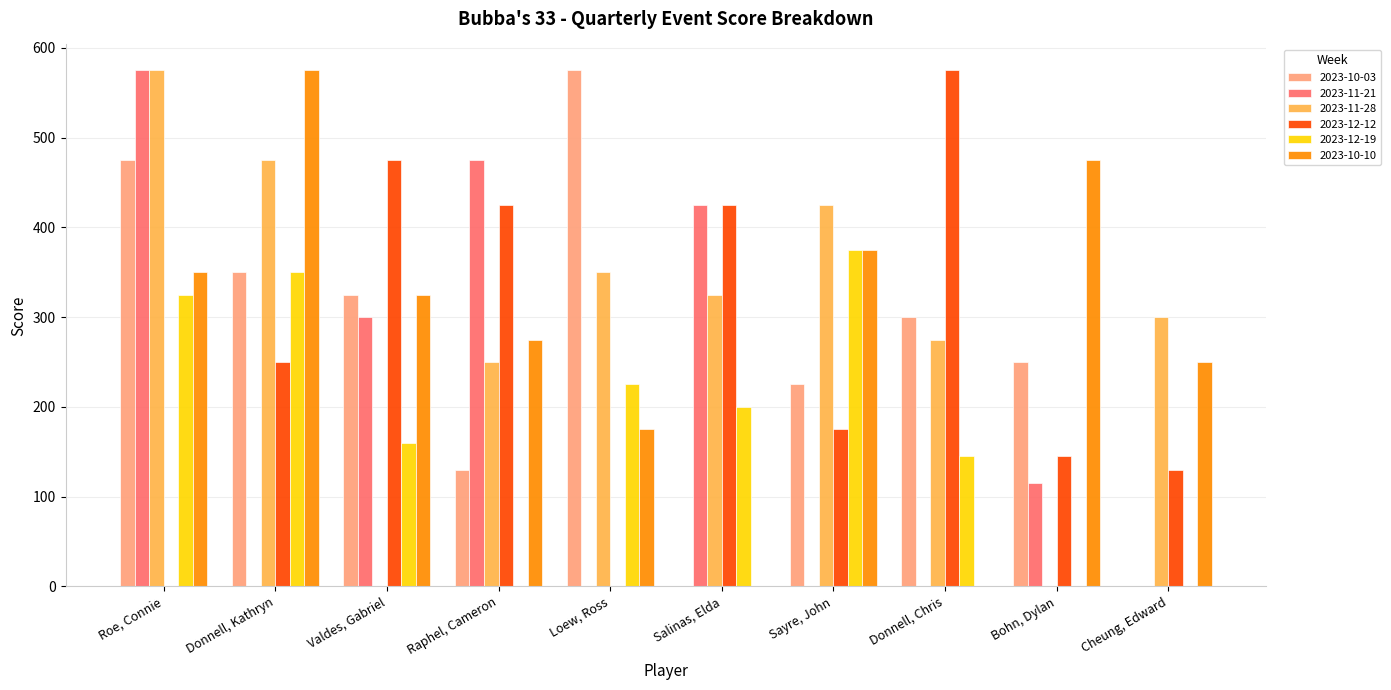

The value of 2023-11-28 at Sayre, John is 425. True or false?

True